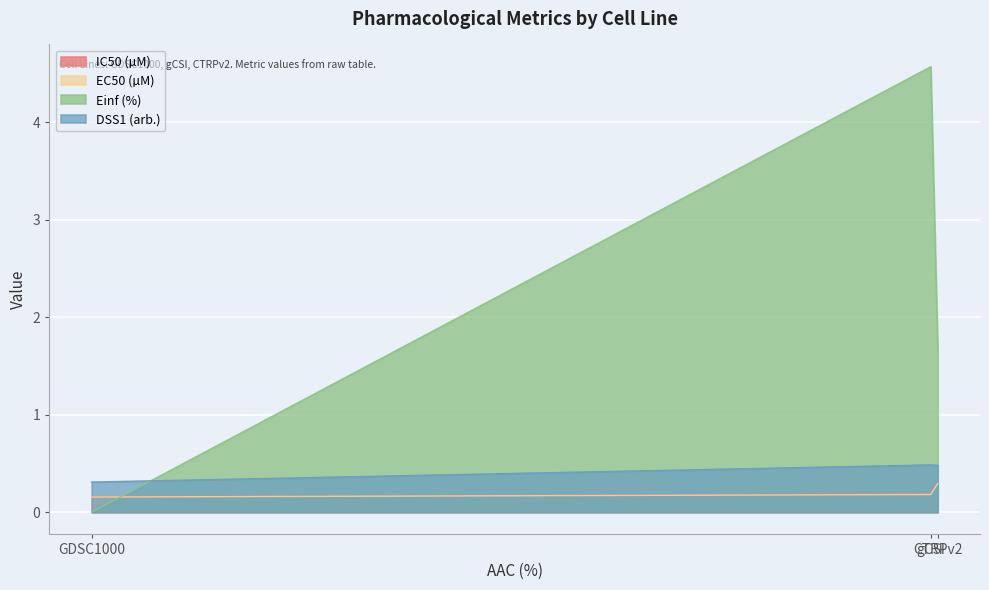

What is the lowest value of the EC50 (µM) series?

0.2